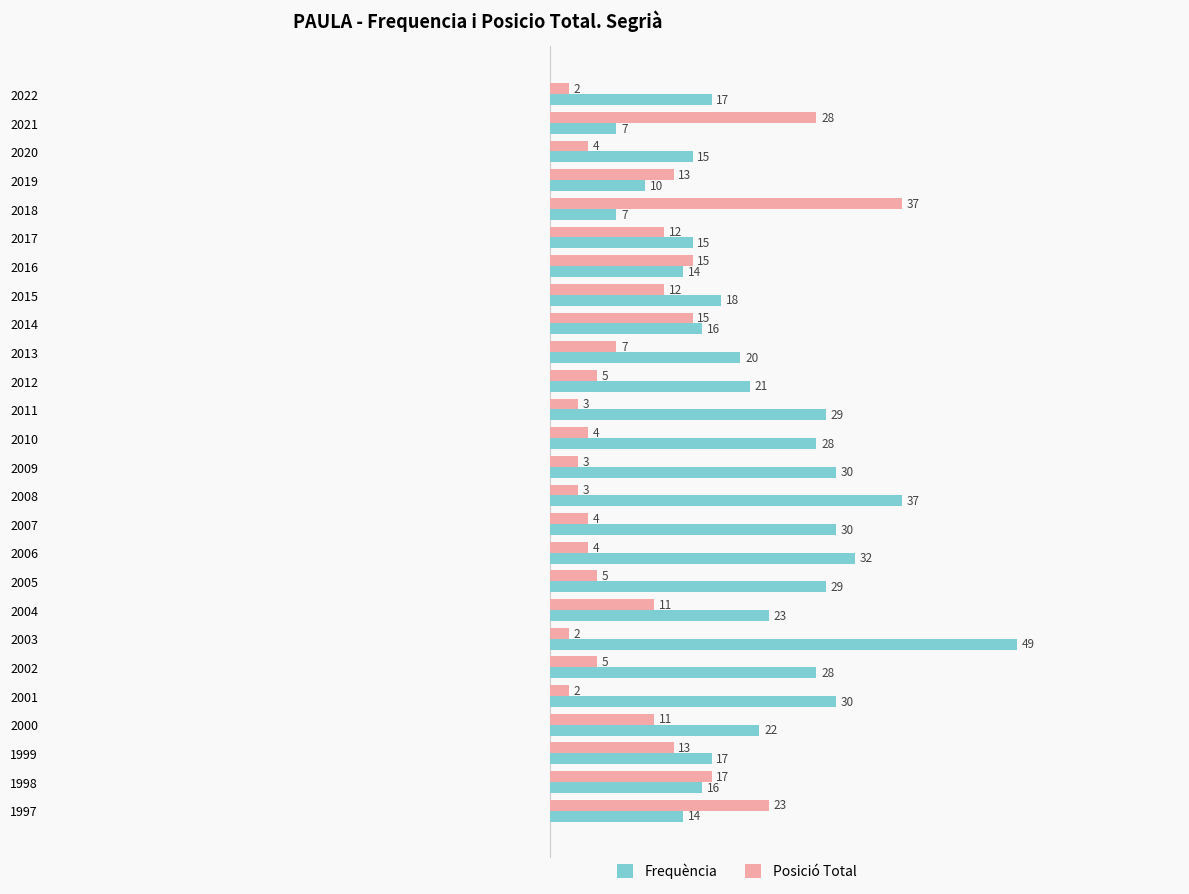

Rank the series by their maximum value, from highest to lowest.

Frequència, Posició Total